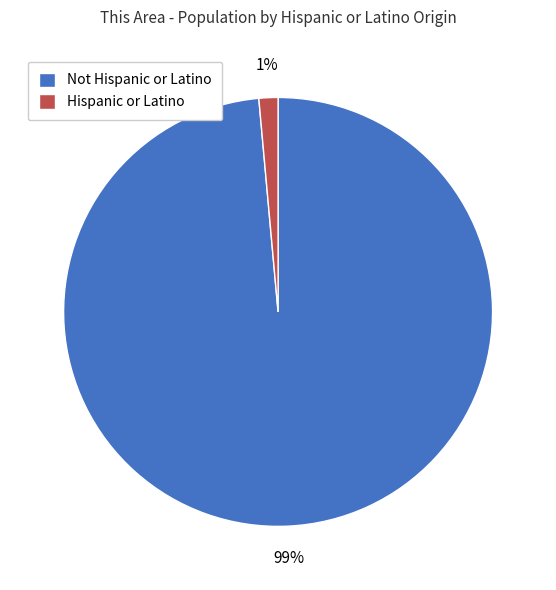

Which slice is the largest?

Not Hispanic or Latino